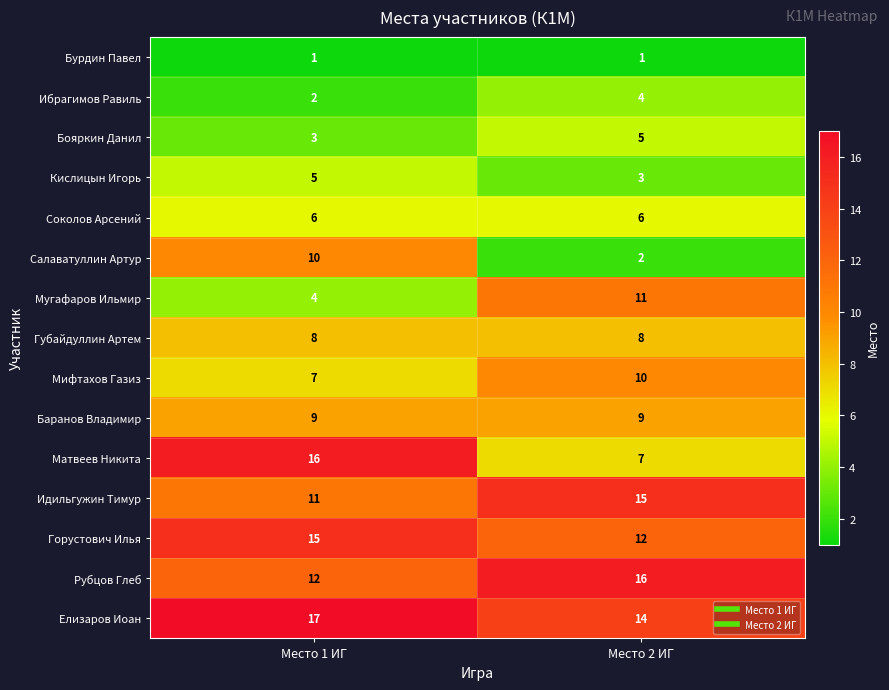

At how many categories does at least one series exceed 9?

2